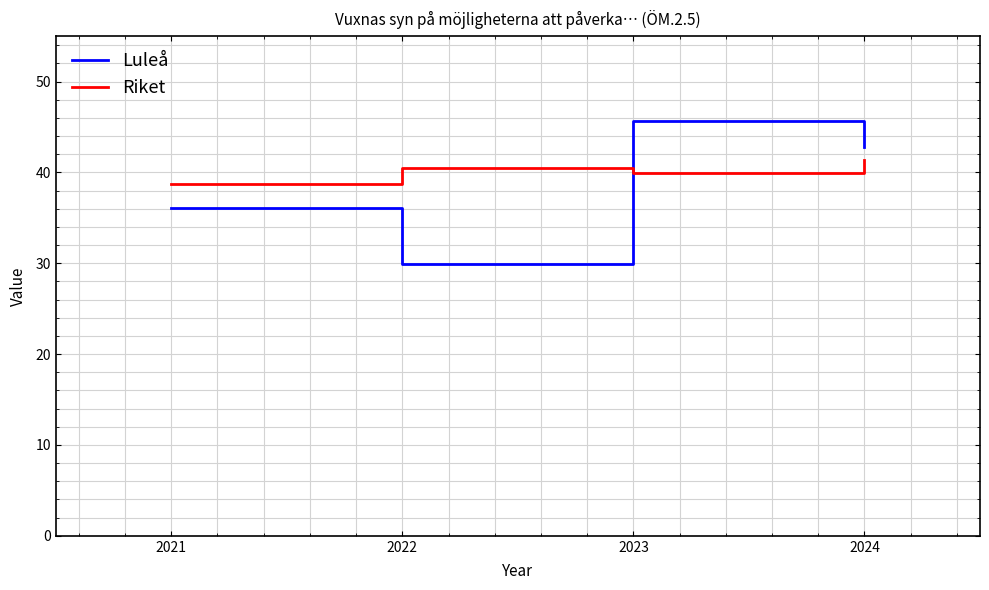

At which category does Riket reach its first local peak?

2022